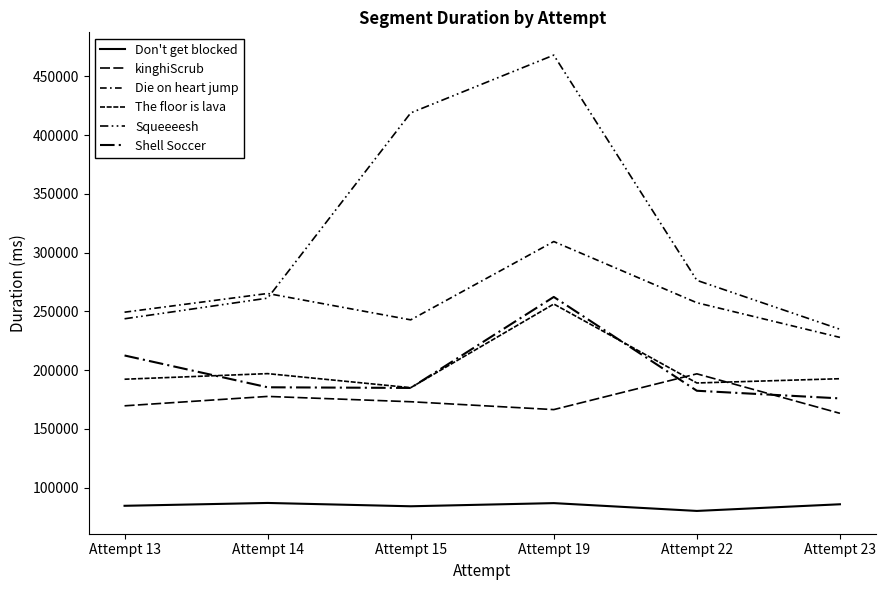

What is the maximum value shown in the chart?

468027